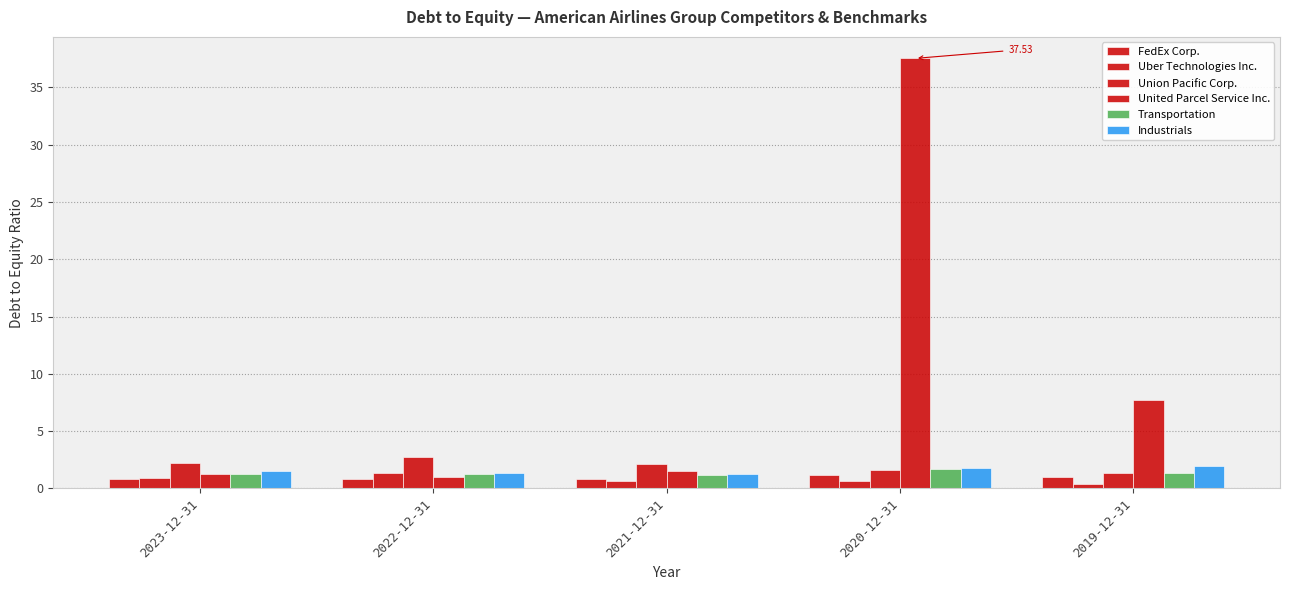

Does the chart contain stacked bars?

No